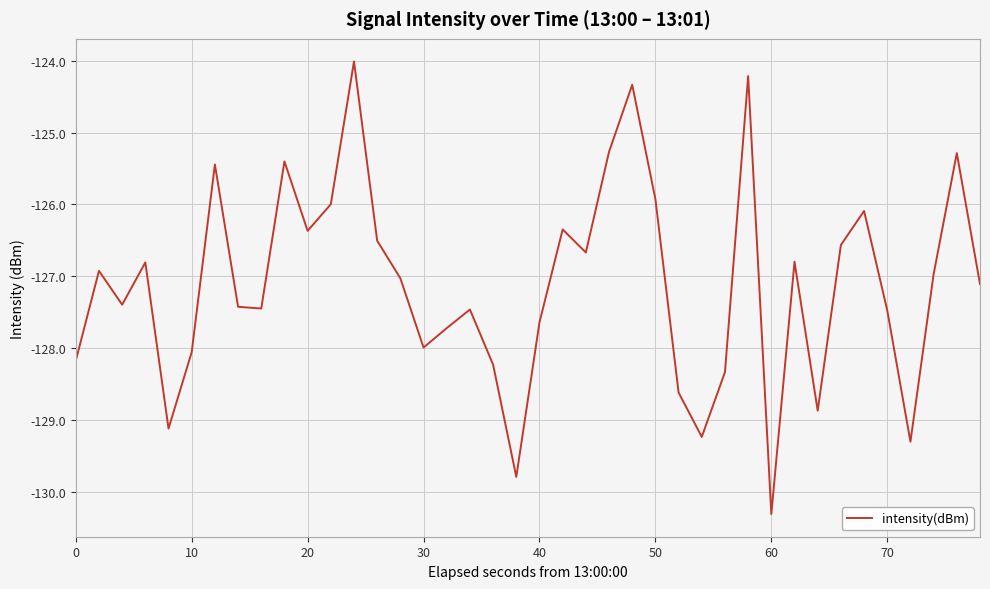

What is the smallest value displayed?

-130.3